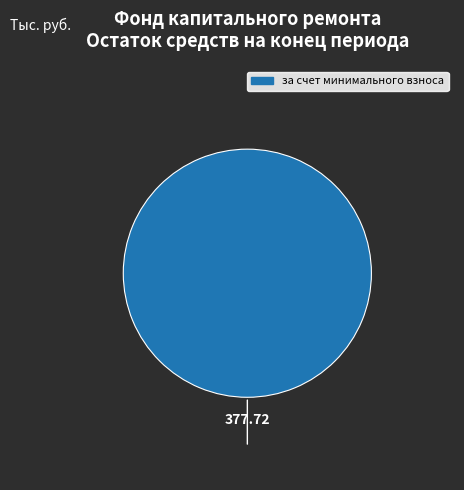

Is there any slice that represents more than half of the pie?

Yes